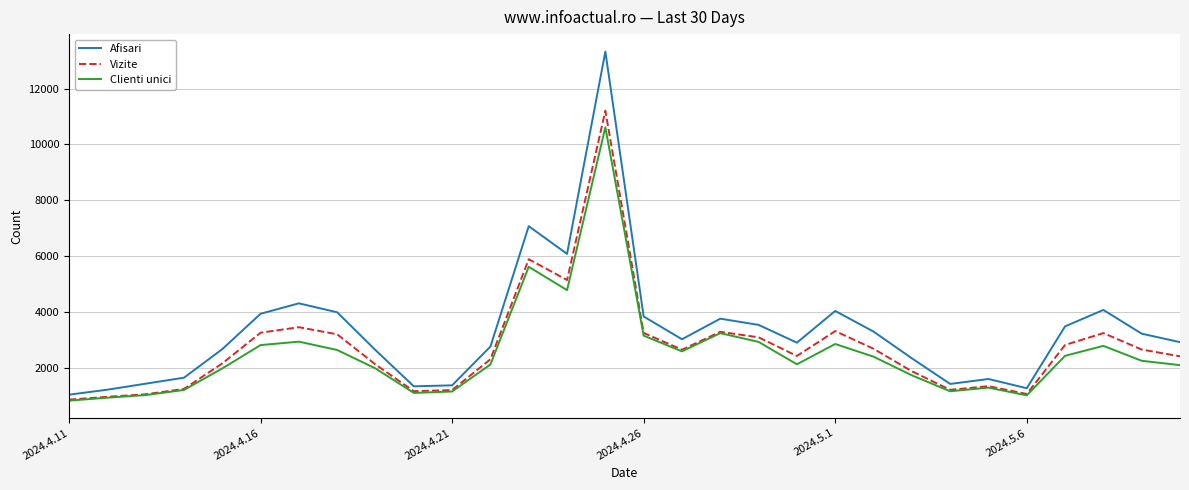

List the series in order of their peak value, lowest first.

Clienti unici, Vizite, Afisari